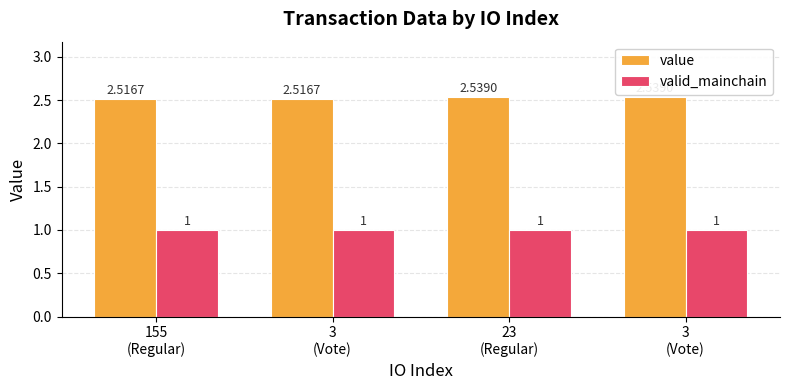

Between 3
(Vote) and 23
(Regular), which is larger?

3
(Vote)